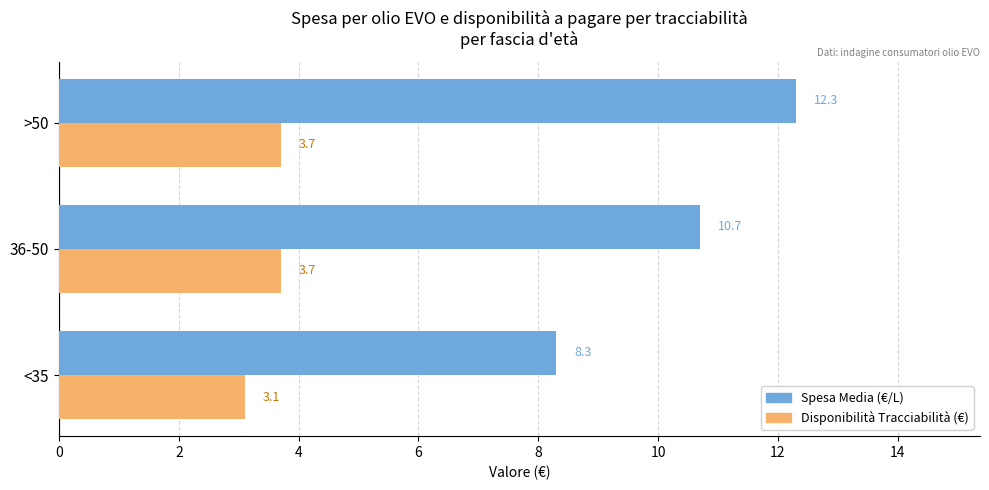

Which series has the largest total across all categories?

Spesa Media (€/L)